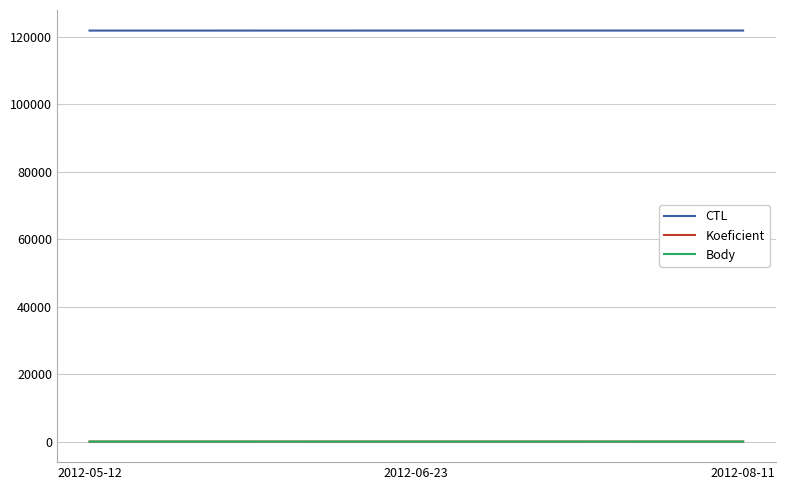

What is the lowest value of the CTL series?

121901.0